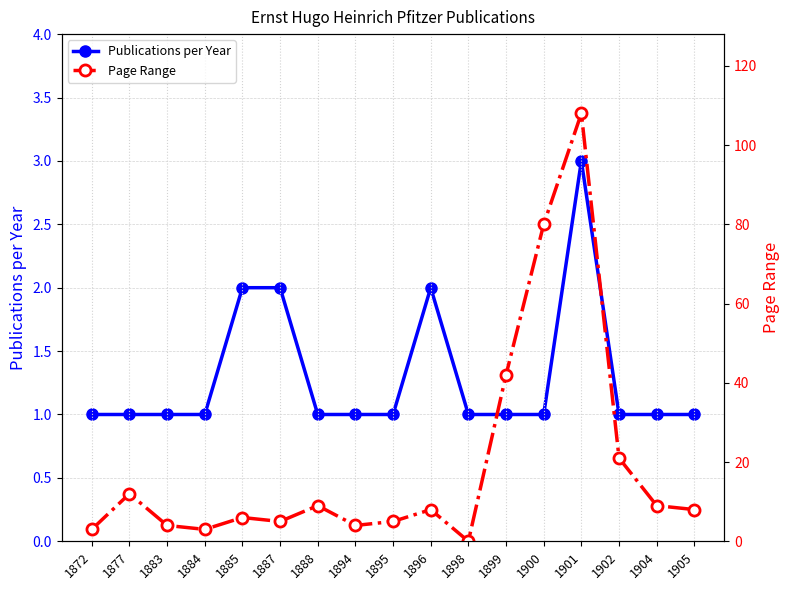

What is the value of the Publications per Year point at the 11th from the left?

1